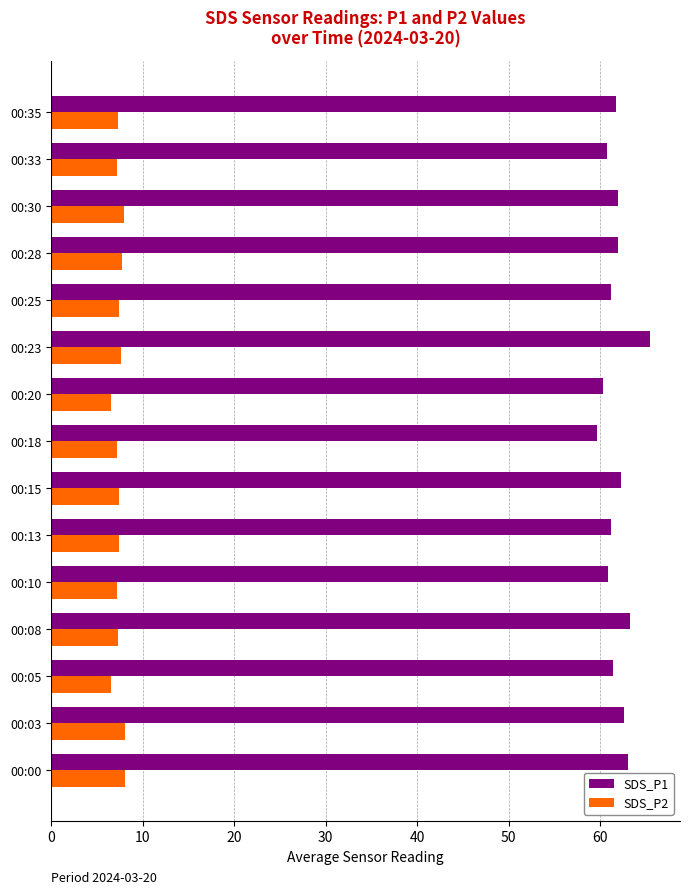

Which series has the largest total across all categories?

SDS_P1